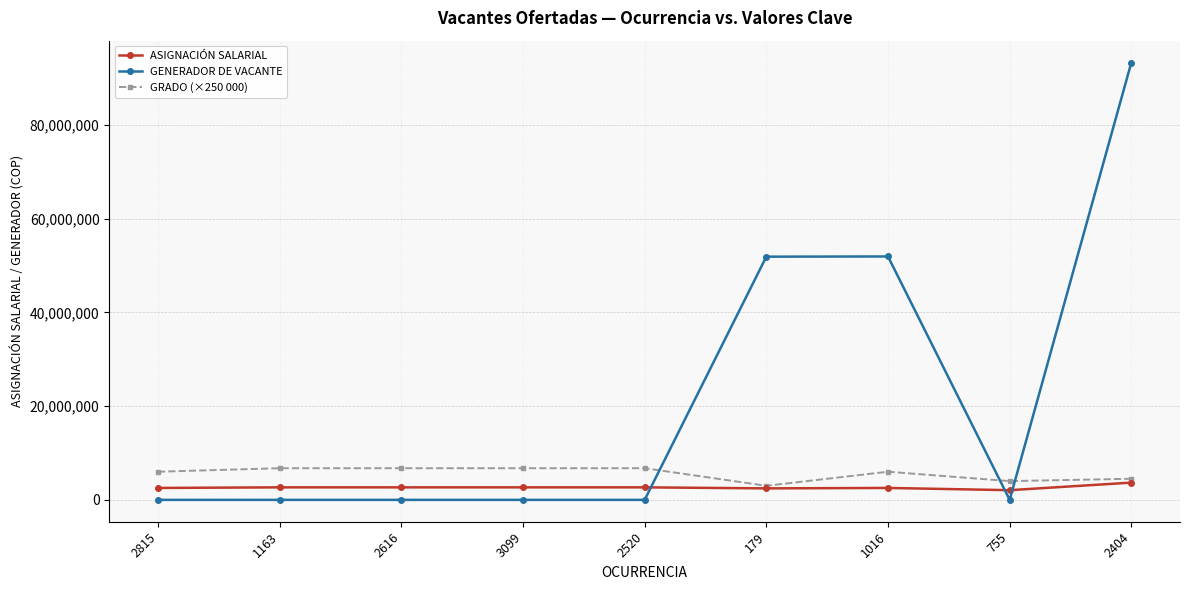

Which series has the largest range (max minus min)?

GENERADOR DE VACANTE